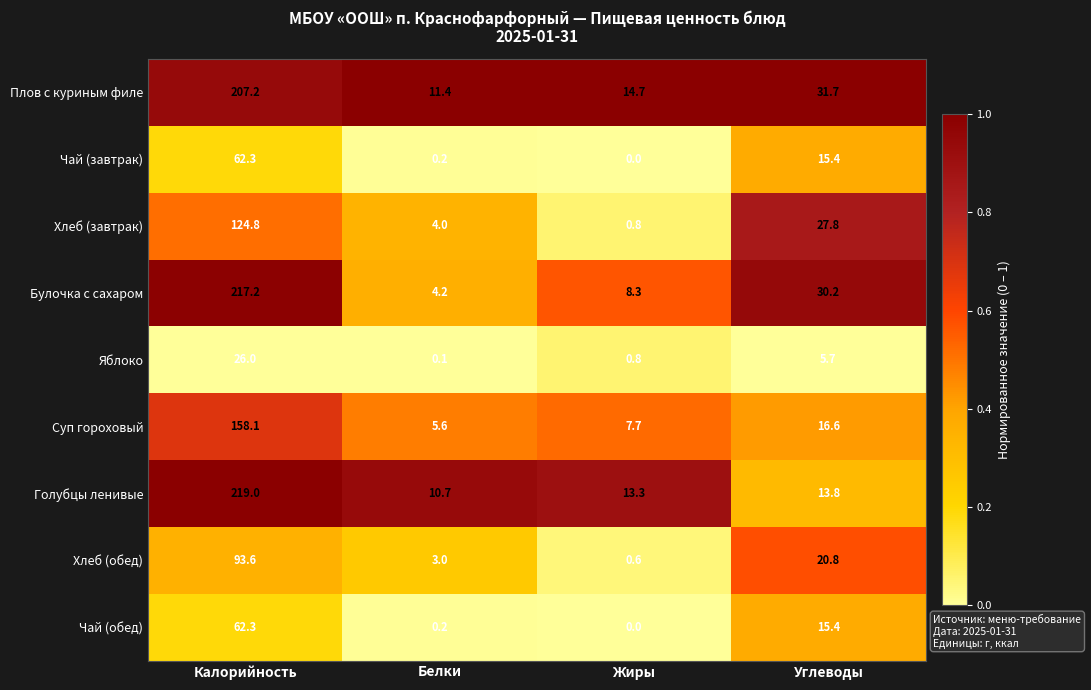

Rank the categories by Суп гороховый value from lowest to highest.

Белки, Жиры, Углеводы, Калорийность